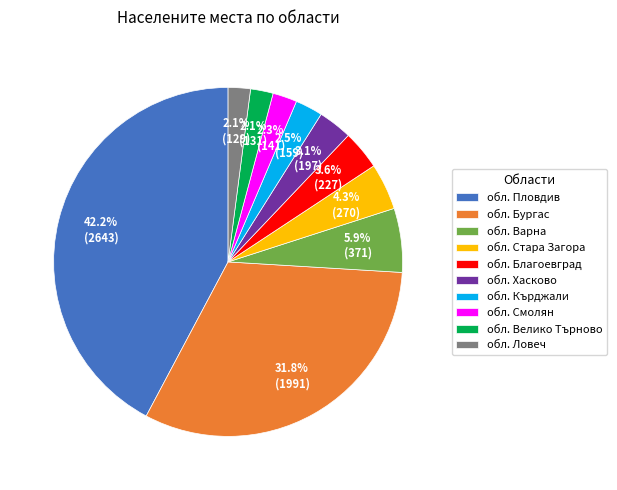

To the nearest percent, what is the combined percentage of обл. Благоевград and обл. Варна?

10%